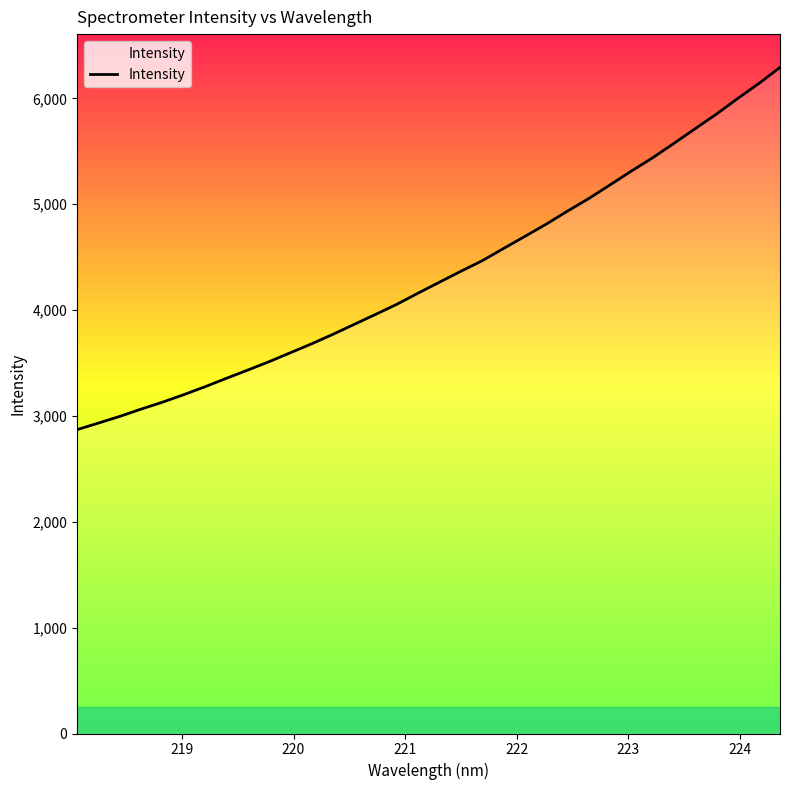

What is the difference between the maximum and minimum values?

3421.9